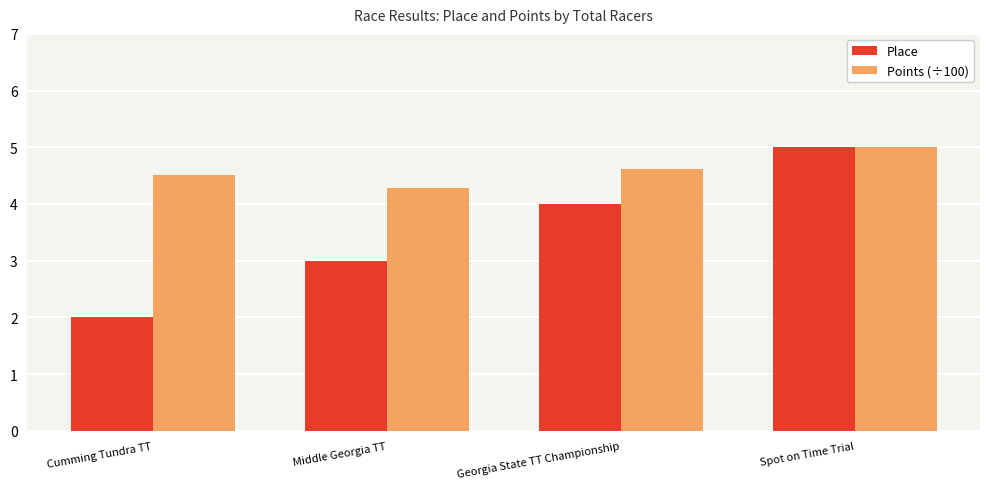

What is the label of the 4th bar from the left?

Spot on Time Trial